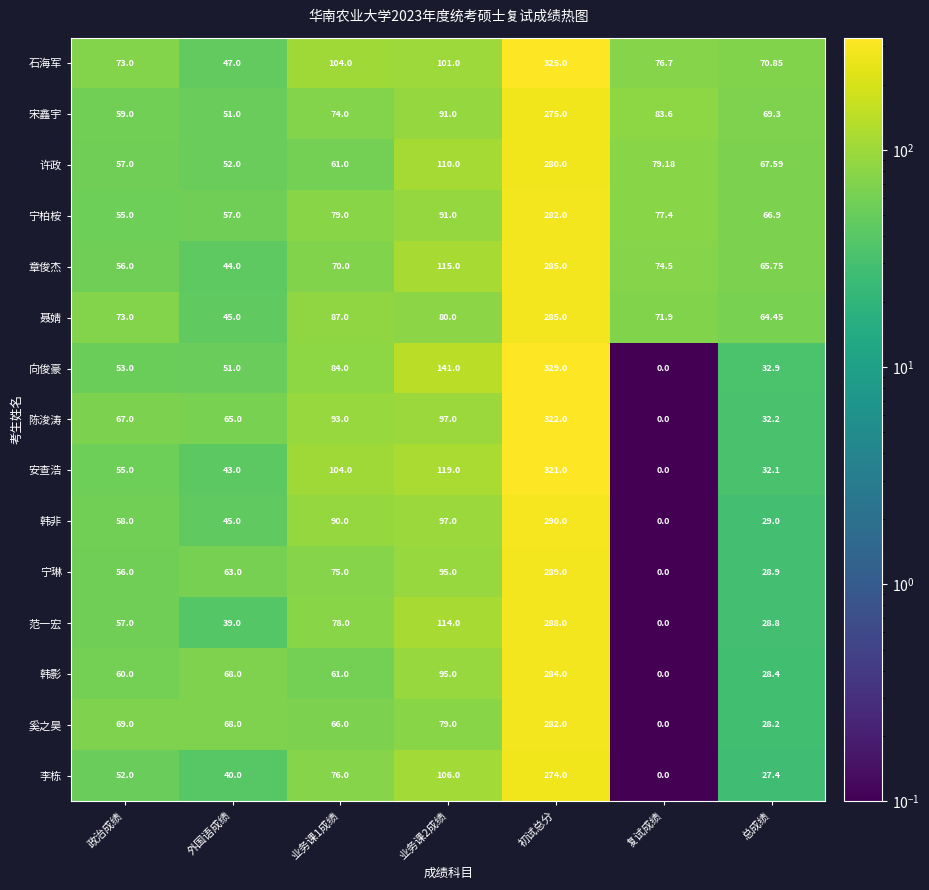

Where does the 韩影 series first go above 61?

外国语成绩